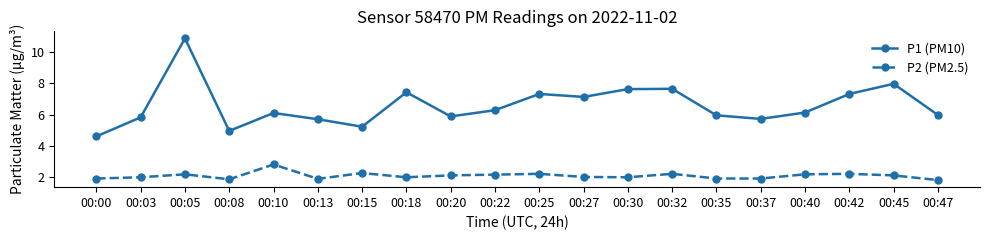

At which label does P1 (PM10) reach its peak?

00:05